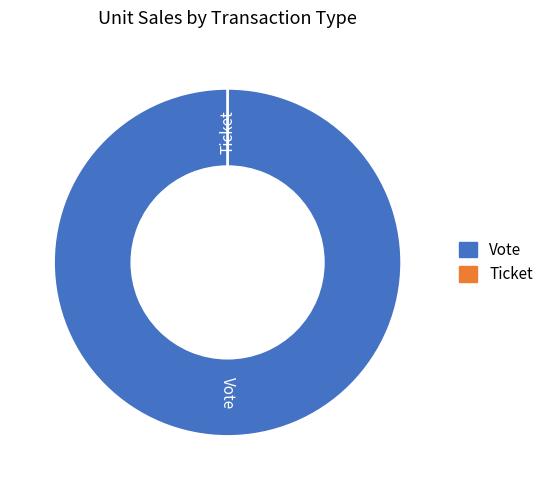

Rank the categories by value from highest to lowest.

Vote, Ticket